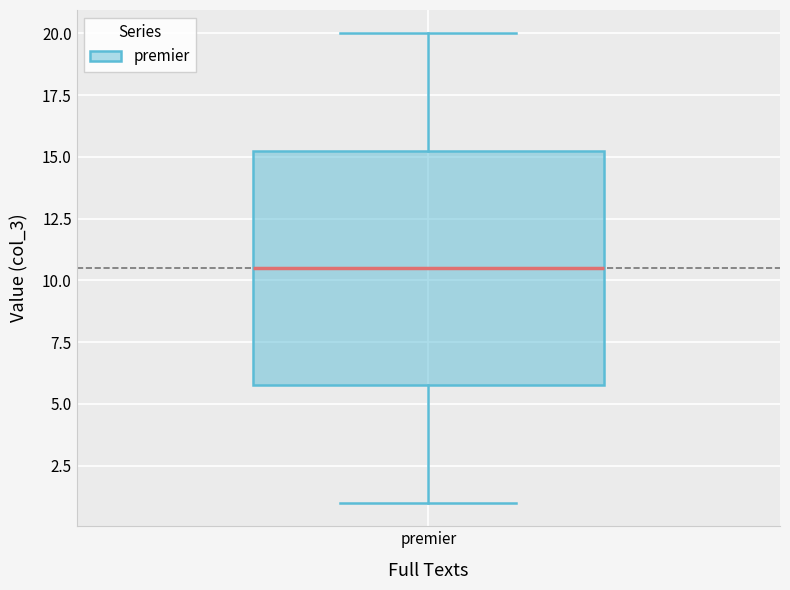

Where is the upper edge of the box for premier on the y-axis? The values are not printed on the chart, so give them approximately, as read against the axis.

15.5